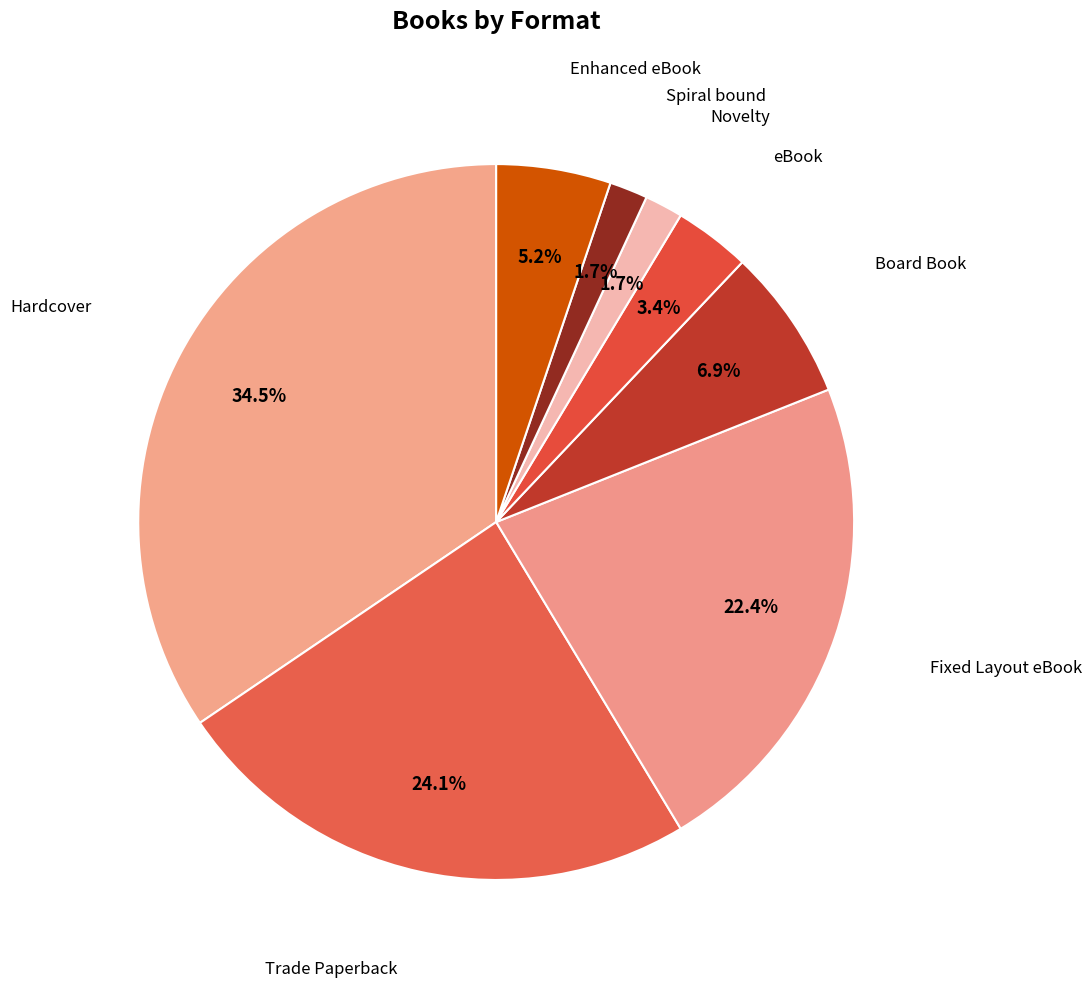

To the nearest percent, what is the average slice percentage?

12%